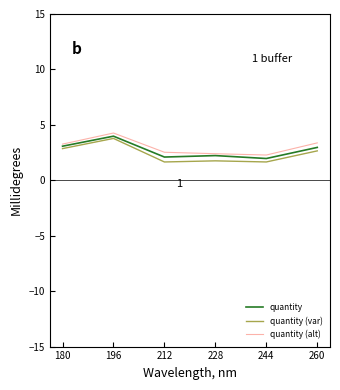

Is the value of quantity (var) at 228 greater than the value of quantity at 196?

No